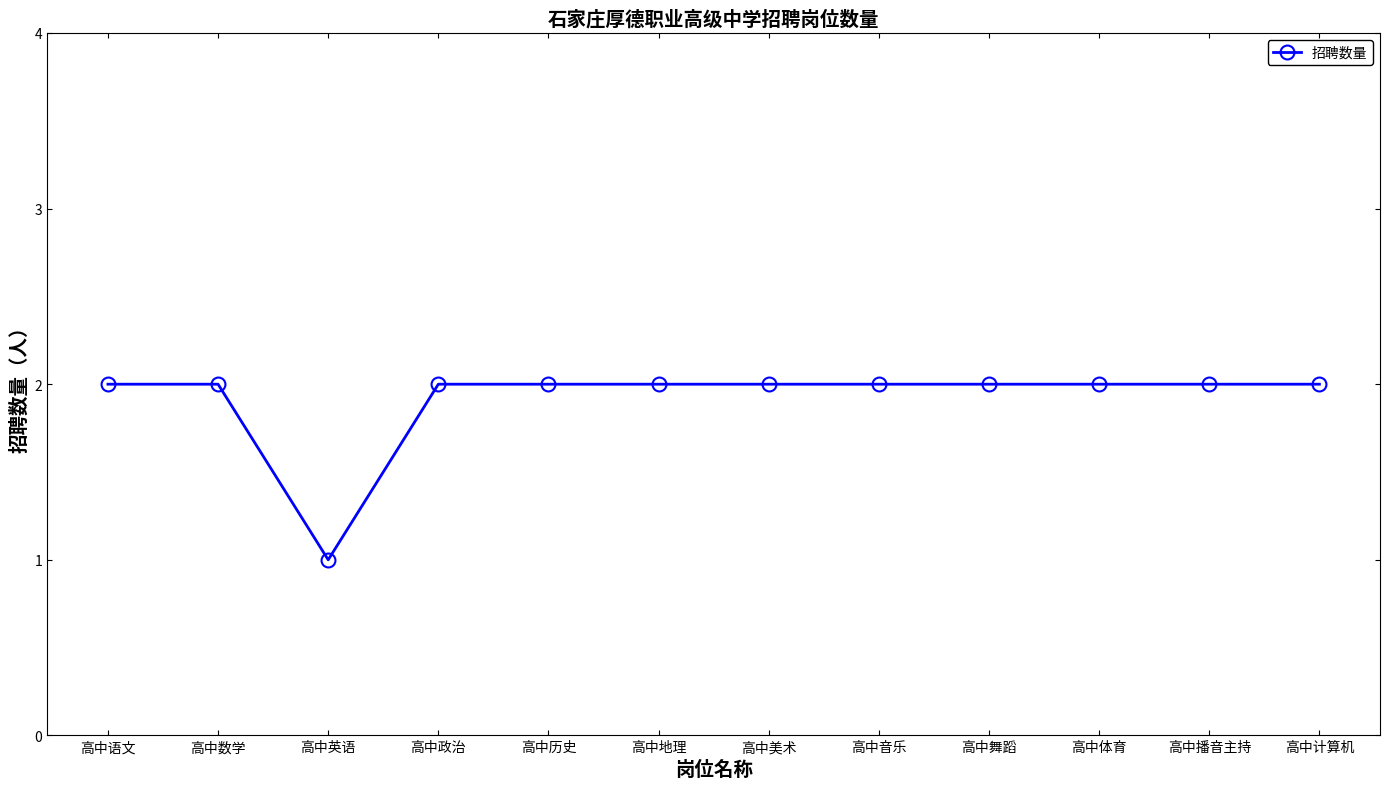

Reading left to right, what are all the values shown in this chart?

高中语文=2	高中数学=2	高中英语=1	高中政治=2	高中历史=2	高中地理=2	高中美术=2	高中音乐=2	高中舞蹈=2	高中体育=2	高中播音主持=2	高中计算机=2